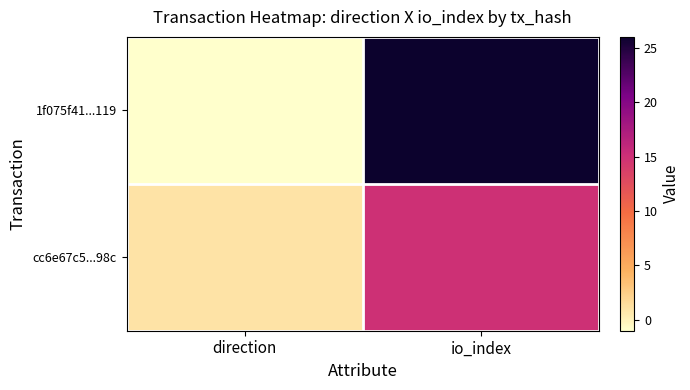

Rank the series at direction from lowest to highest value.

1f075f41...119, cc6e67c5...98c